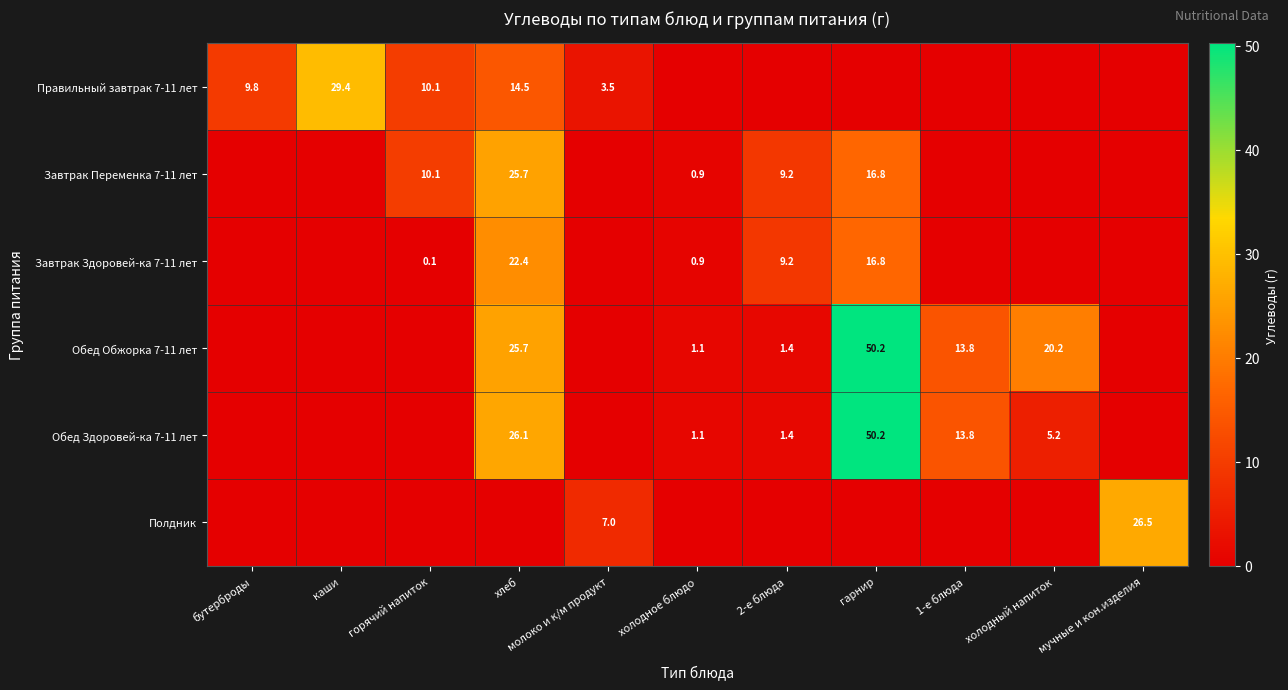

Is it true that Завтрак Переменка 7-11 лет equals 1.3 at холодное блюдо?

False